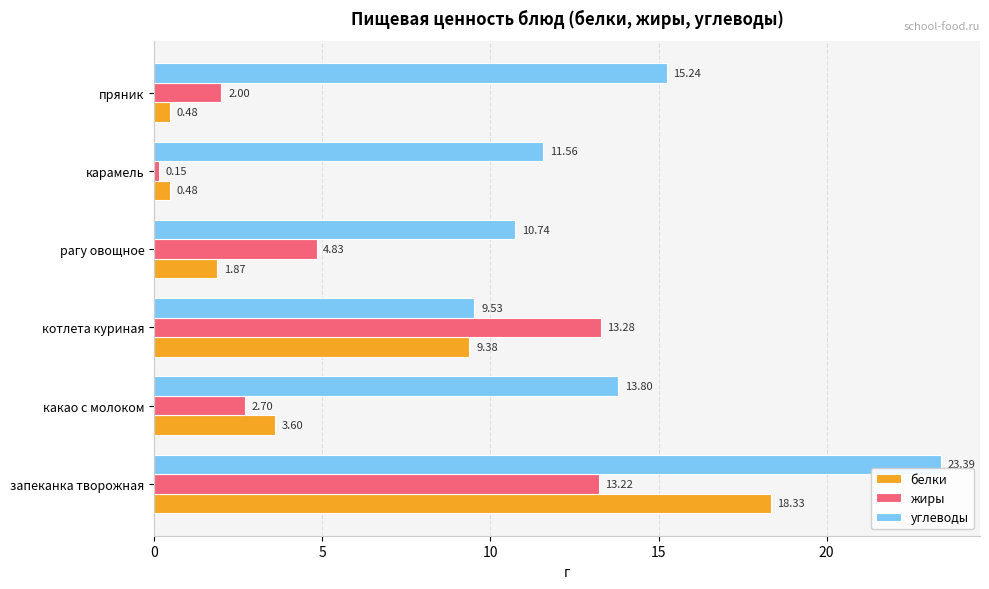

Which series has the largest total across all categories?

углеводы